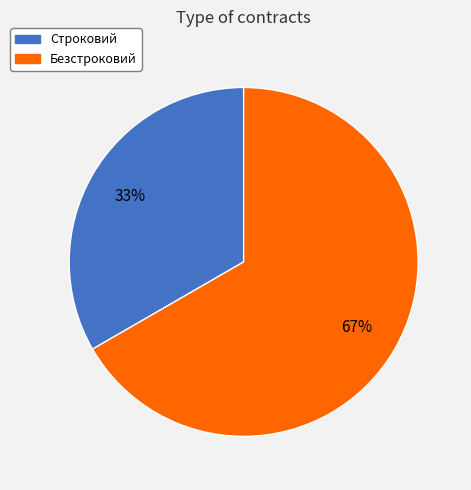

Do Безстроковий and Строковий together represent more than half of the pie?

Yes